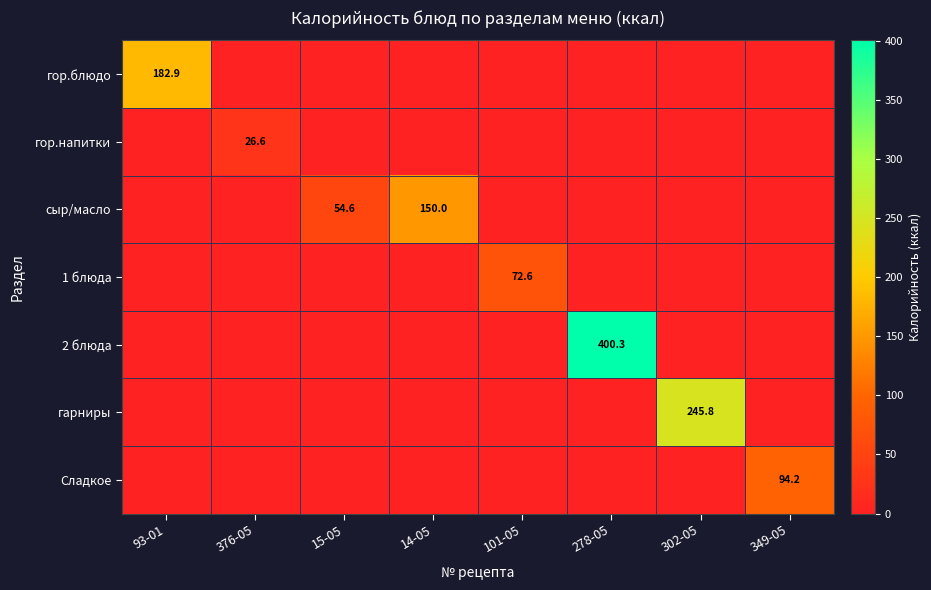

The value of 2 блюда at 278-05 is 206.6. True or false?

False